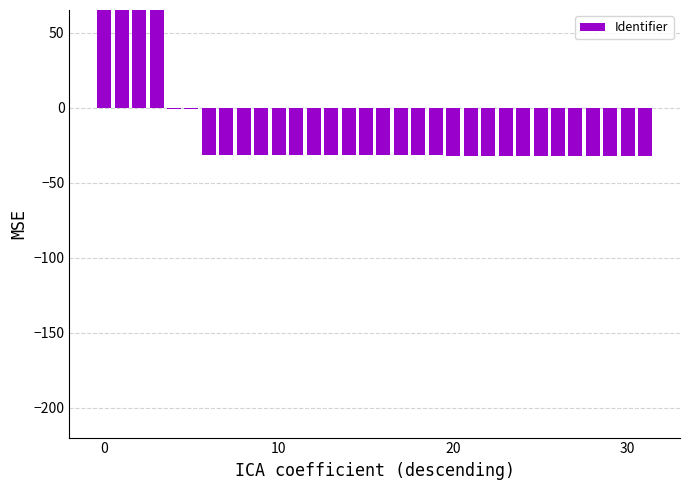

Is it true that the value at 15 is -55.5?

False